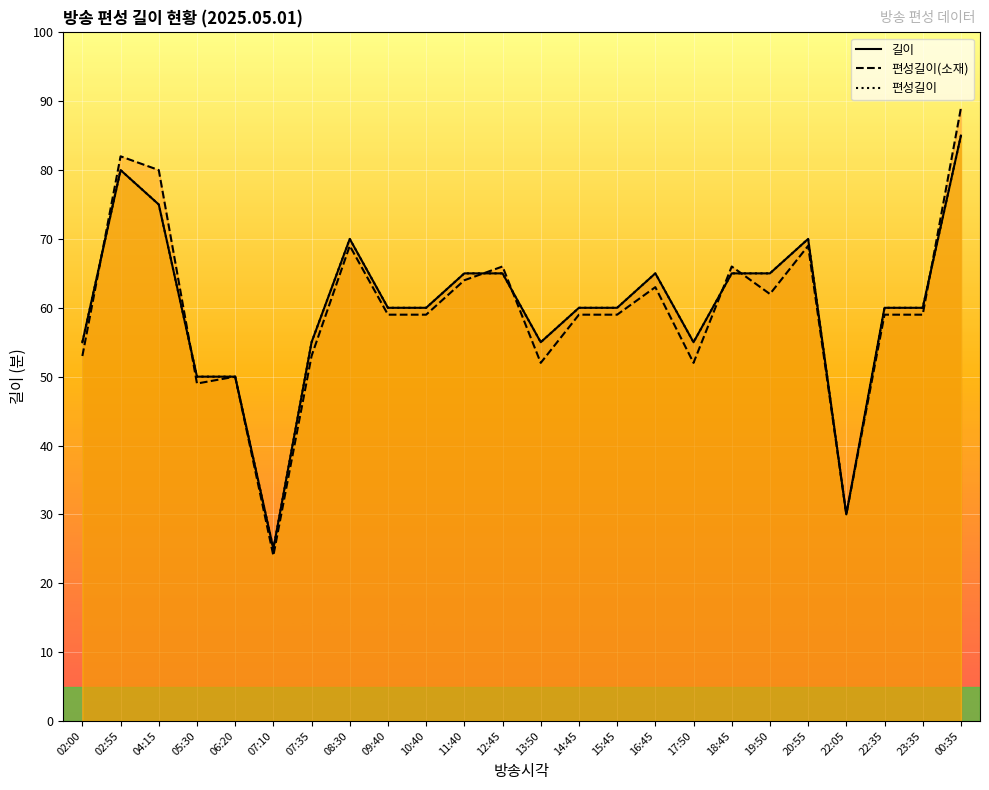

Reading right to left, what are all the values shown in this chart?

길이: 85	60	60	30	70	65	65	55	65	60	60	55	65	65	60	60	70	55	25	50	50	75	80	55
편성길이(소재): 89	59	59	30	69	62	66	52	63	59	59	52	66	64	59	59	69	53	24	50	49	80	82	53
편성길이: 85	60	60	30	70	65	65	55	65	60	60	55	65	65	60	60	70	55	25	50	50	75	80	55